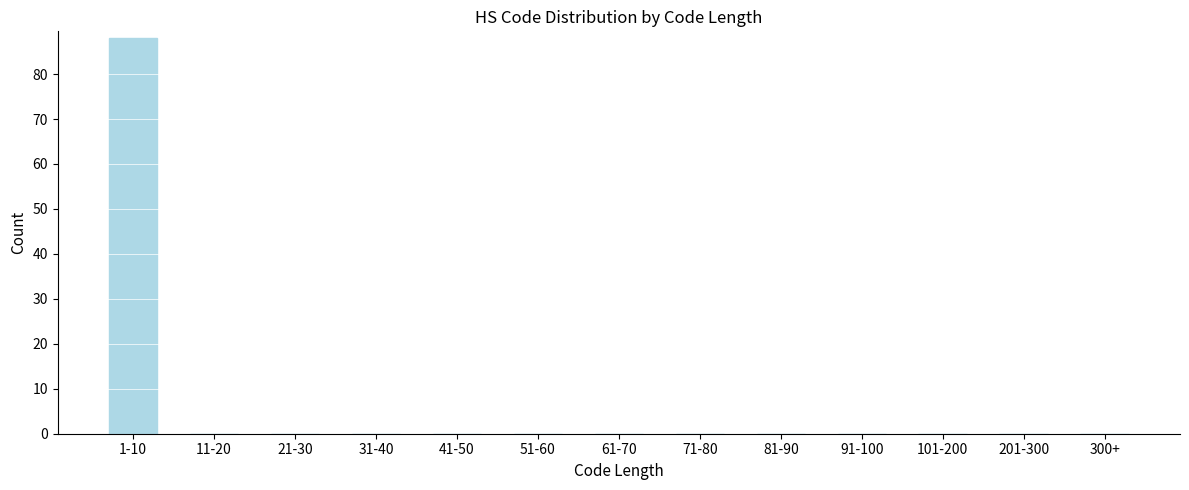

Reading right to left, extract all data points from this chart.

300+=0	201-300=0	101-200=0	91-100=0	81-90=0	71-80=0	61-70=0	51-60=0	41-50=0	31-40=0	21-30=0	11-20=0	1-10=88